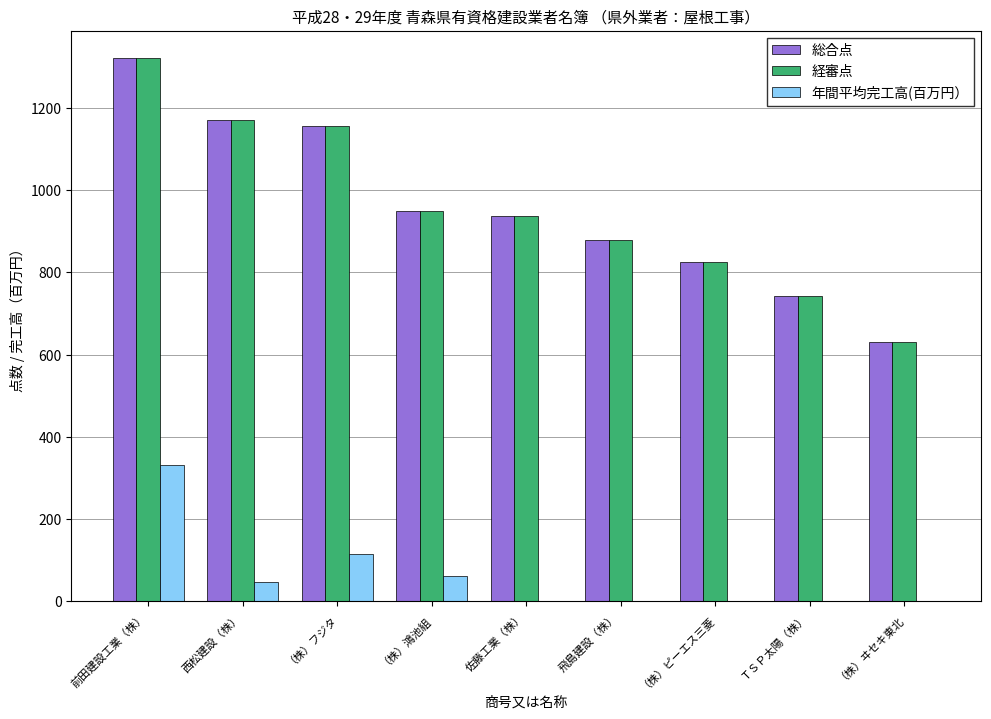

What is the sum of all 経審点 values?

8612